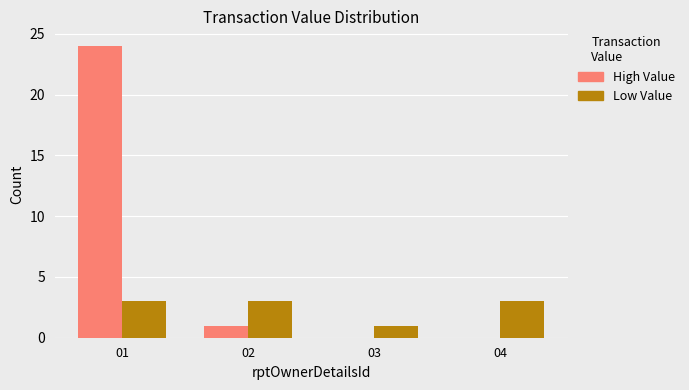

Which series has the largest total across all categories?

High Value